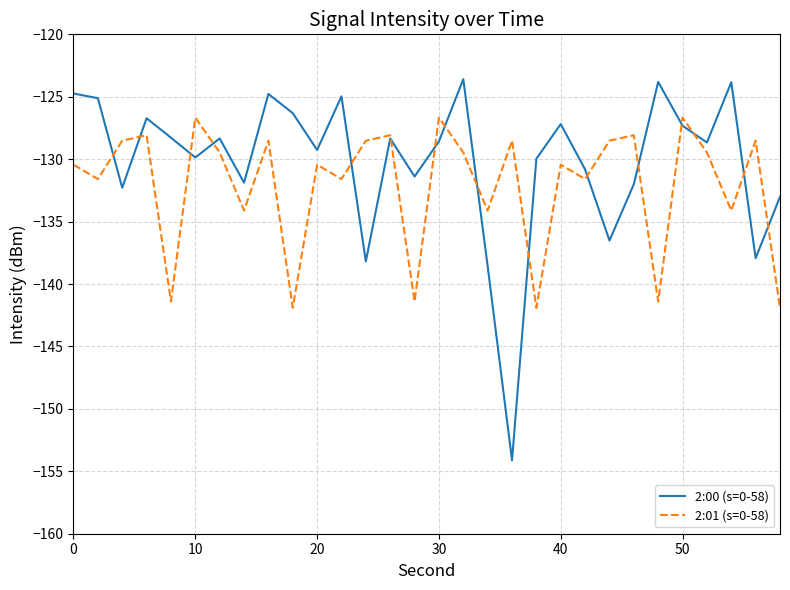

Which series has the widest spread of values?

2:00 (s=0-58)